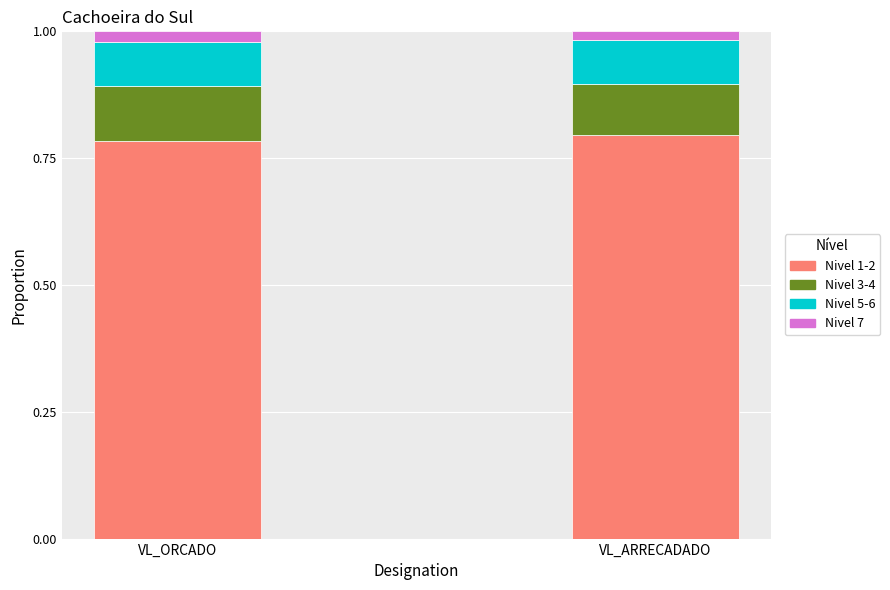

Does the chart contain stacked bars?

Yes